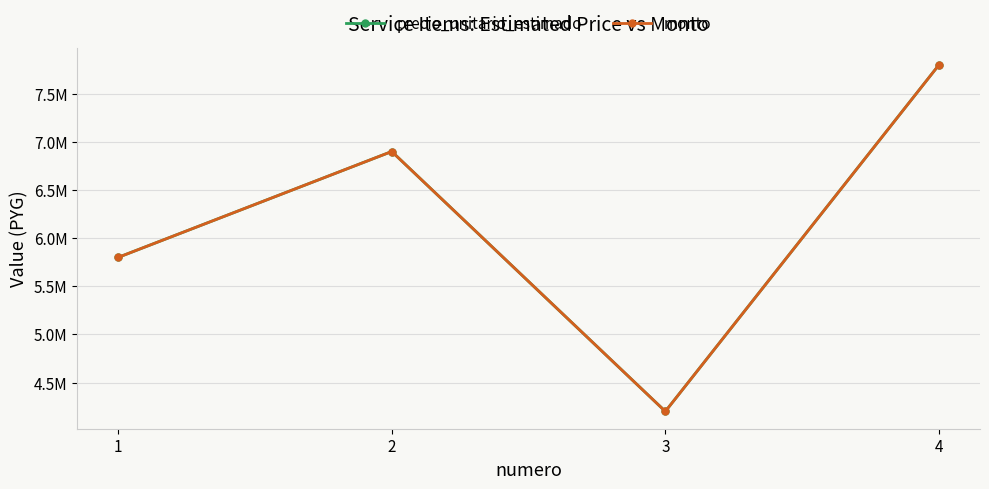

Does the chart have visible grid lines?

Yes